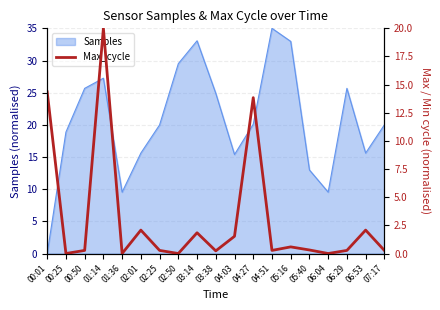

Reading left to right, transcribe all the data shown in this chart.

00:01=14.4	00:25=0.0	00:50=0.3	01:14=20.0	01:36=0.0	02:01=2.1	02:25=0.3	02:50=0.0	03:14=1.8	03:38=0.2	04:03=1.5	04:27=13.8	04:51=0.3	05:16=0.6	05:40=0.3	06:04=0.0	06:29=0.3	06:53=2.1	07:17=0.3